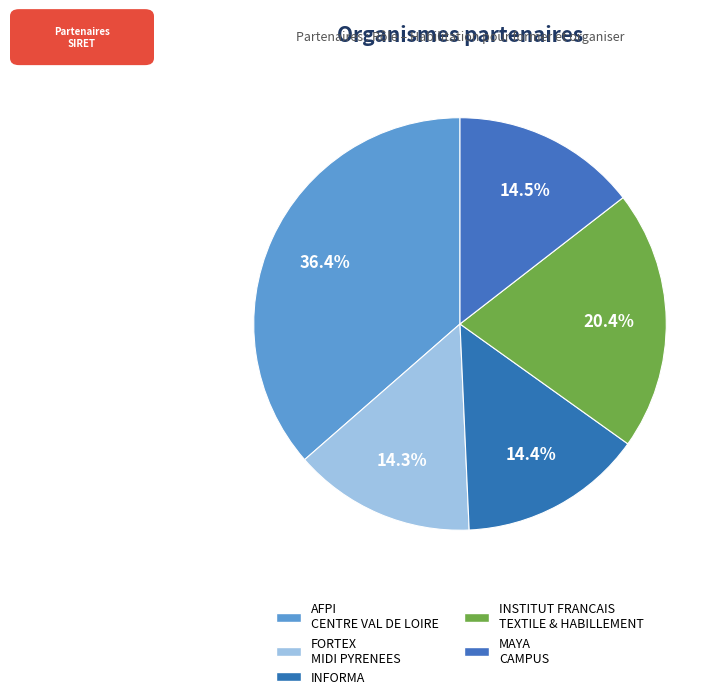

The FORTEX MIDI PYRENEES slice represents 28% of the pie. True or false?

False